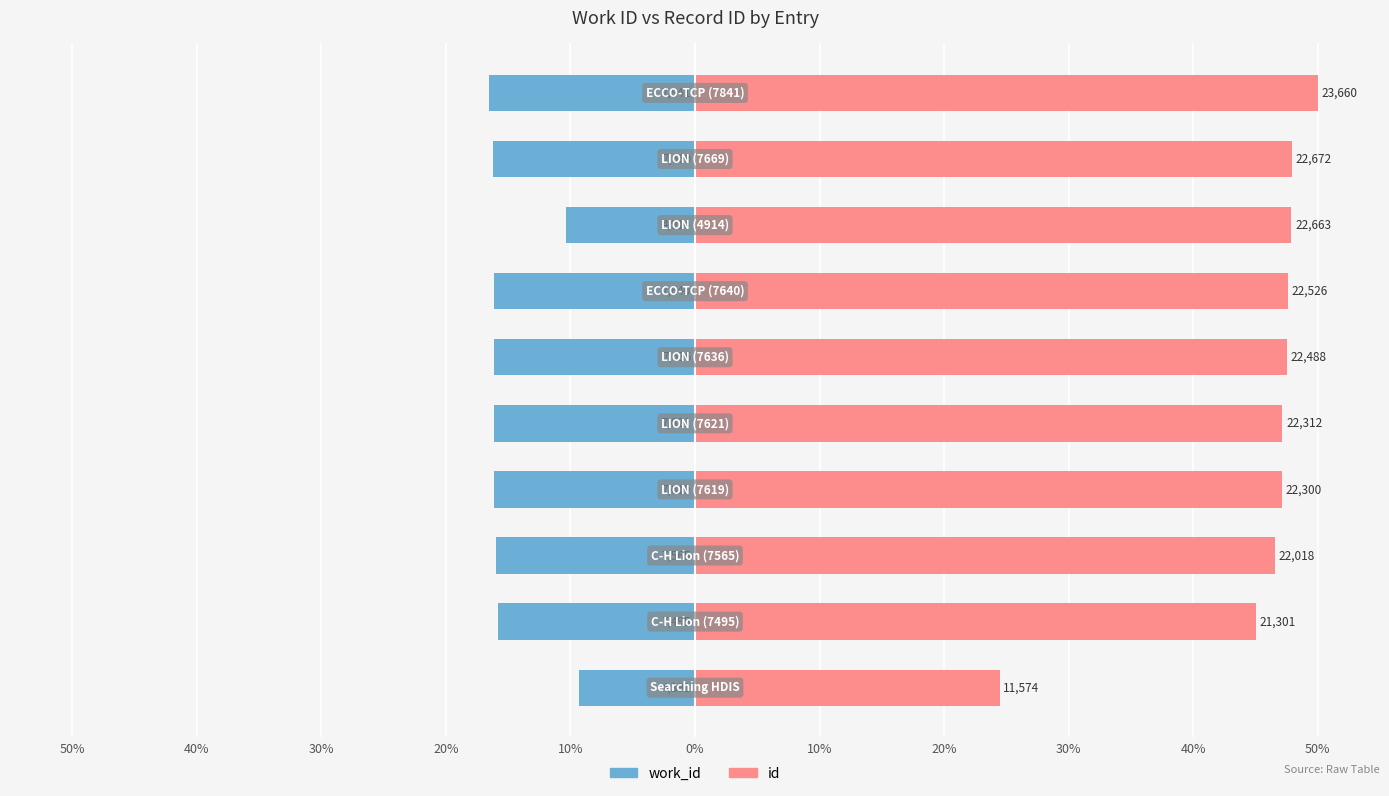

The id series shows 47.9 at 20%. True or false?

True